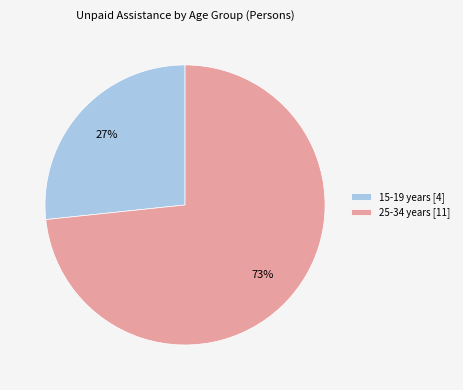

Rank the categories by value from lowest to highest.

15-19 years [4], 25-34 years [11]